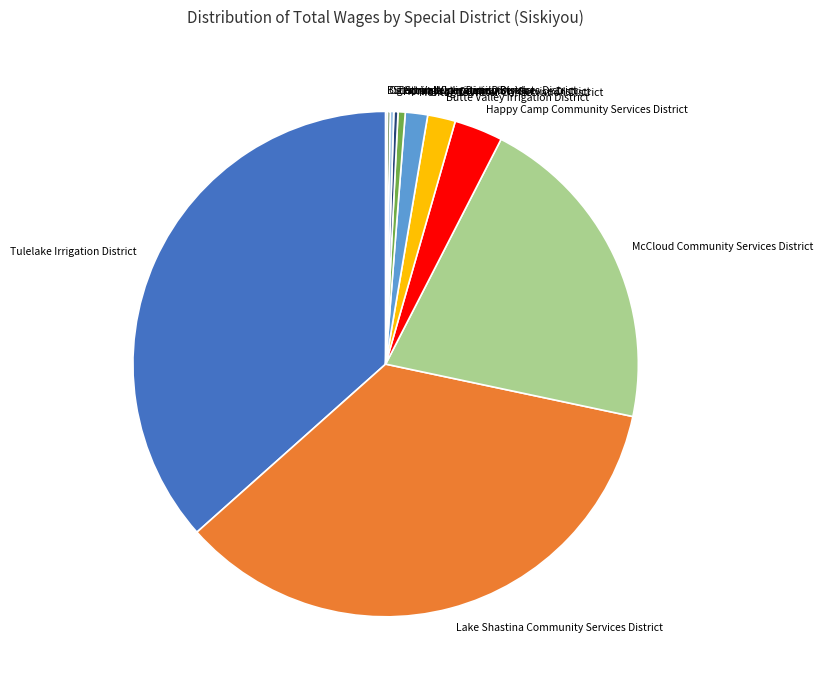

True or false: McCloud Community Services District accounts for 21% of the total.

True